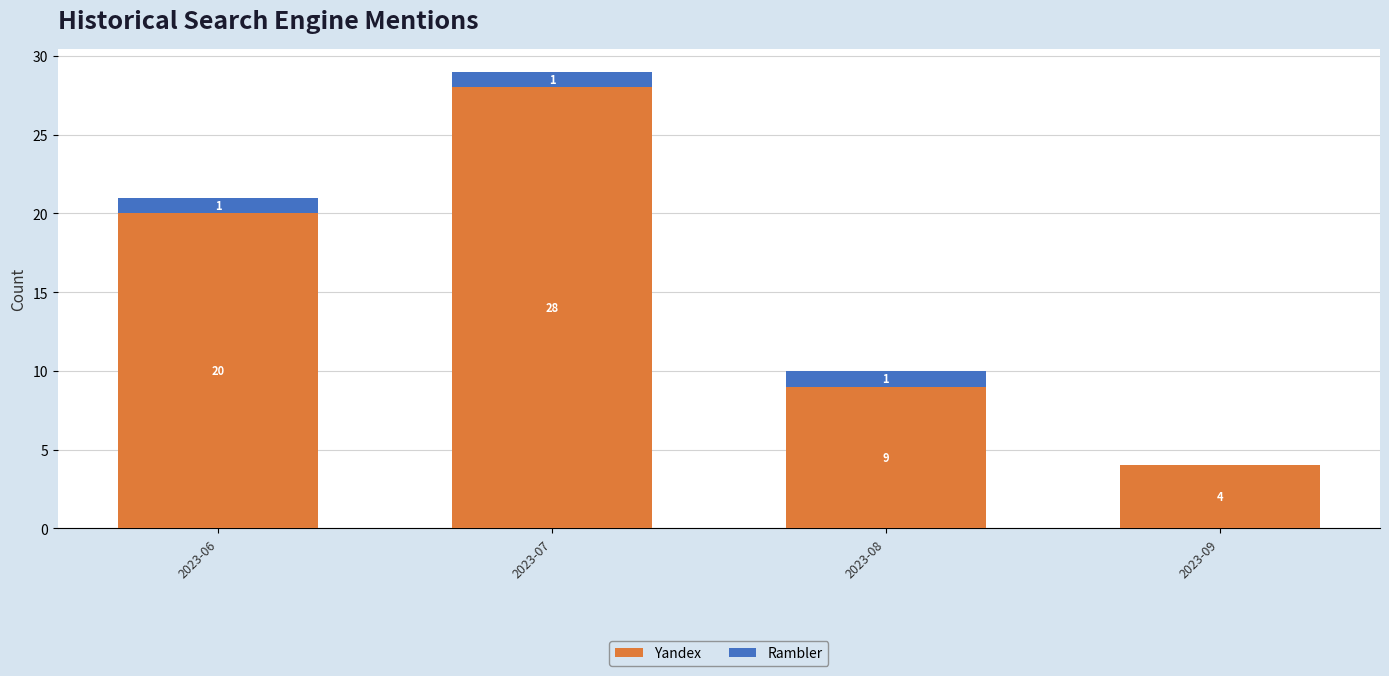

Is it true that Yandex equals 9 at 2023-08?

True